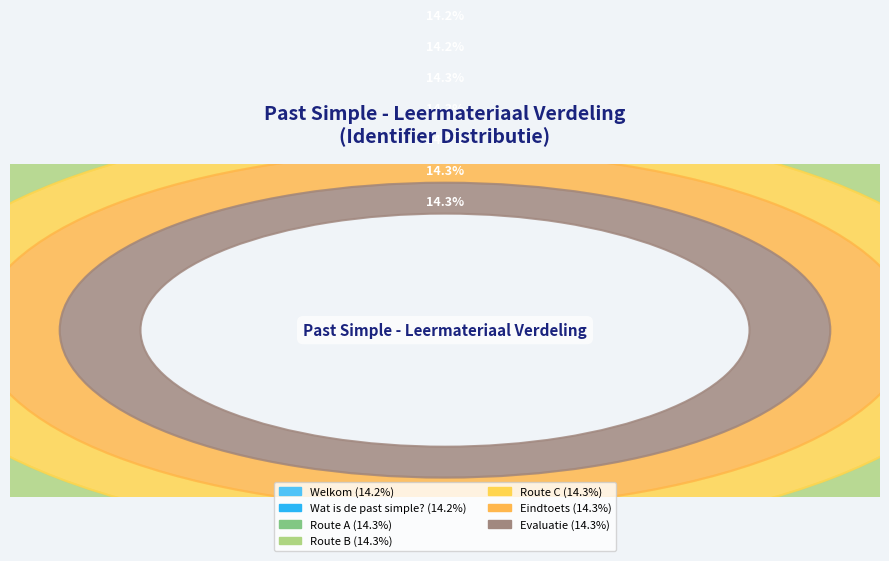

Rank the categories by value from highest to lowest.

Evaluatie, Eindtoets, Route C, Route B, Route A, Wat is de past simple?, Welkom